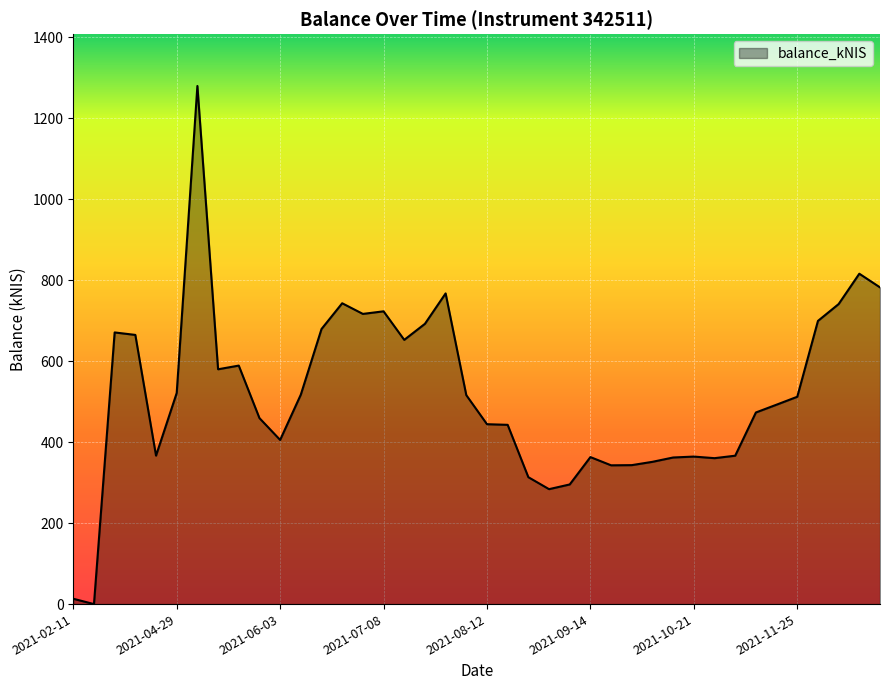

What is the difference between the maximum and minimum values?

1279.2